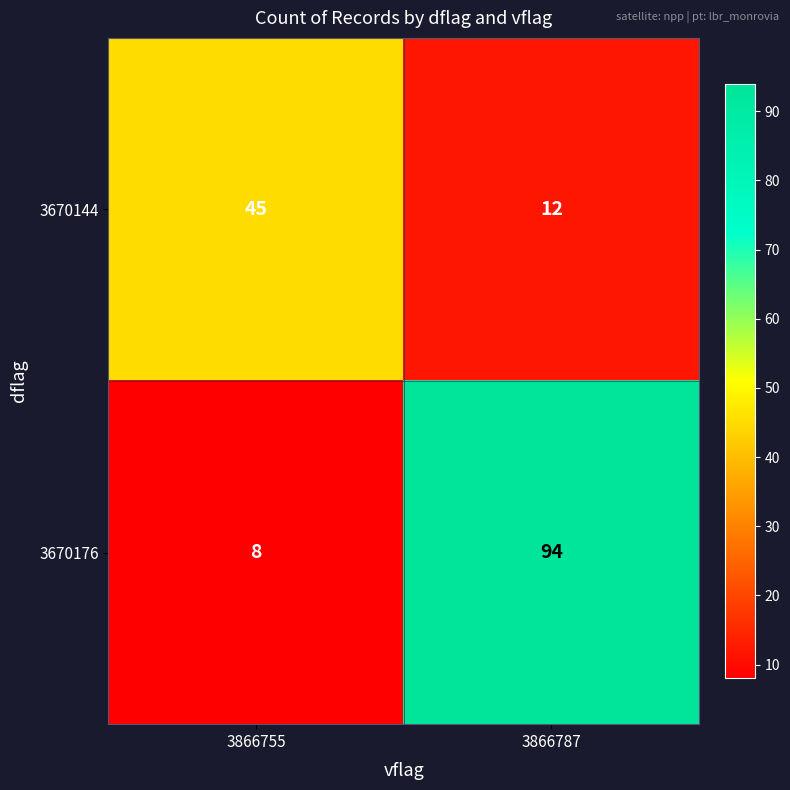

Which category has the lowest value across all series?

3866755